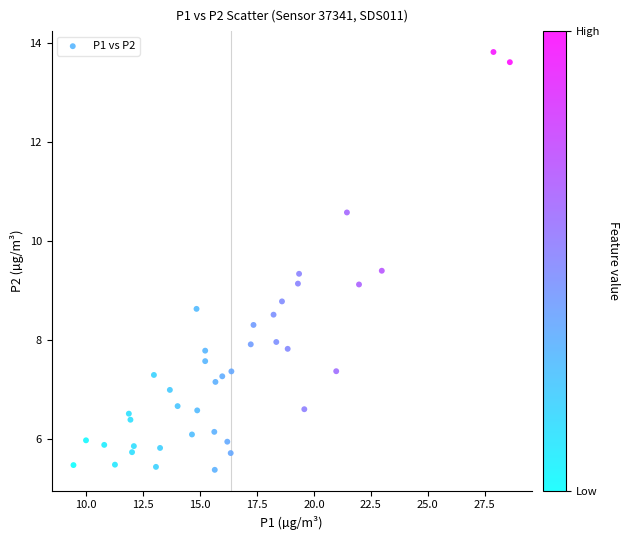

What is the range of Y values (max minus min)?

8.4